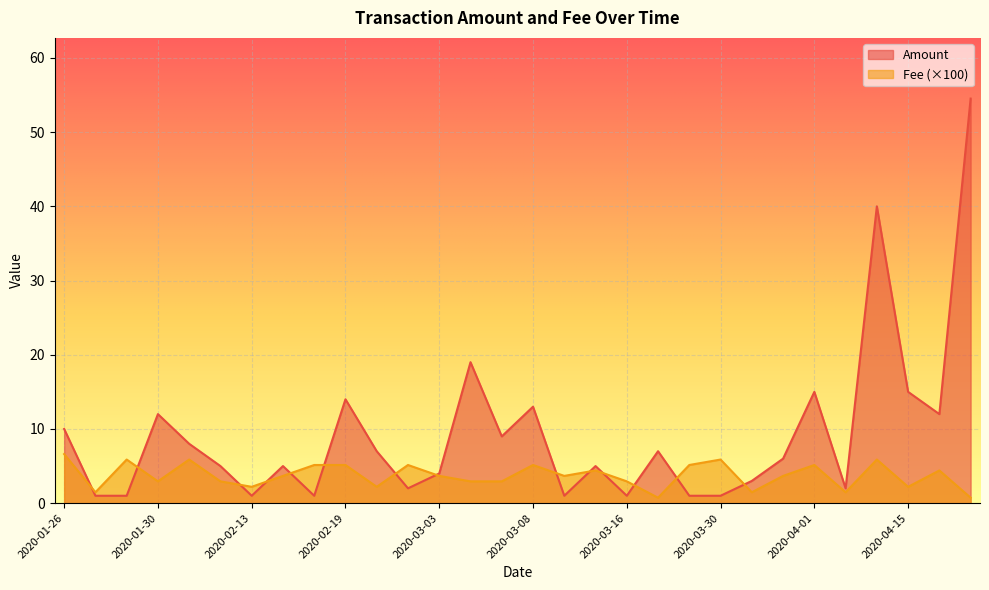

List the series in order of their overall mean, highest first.

Amount, Fee (×100)